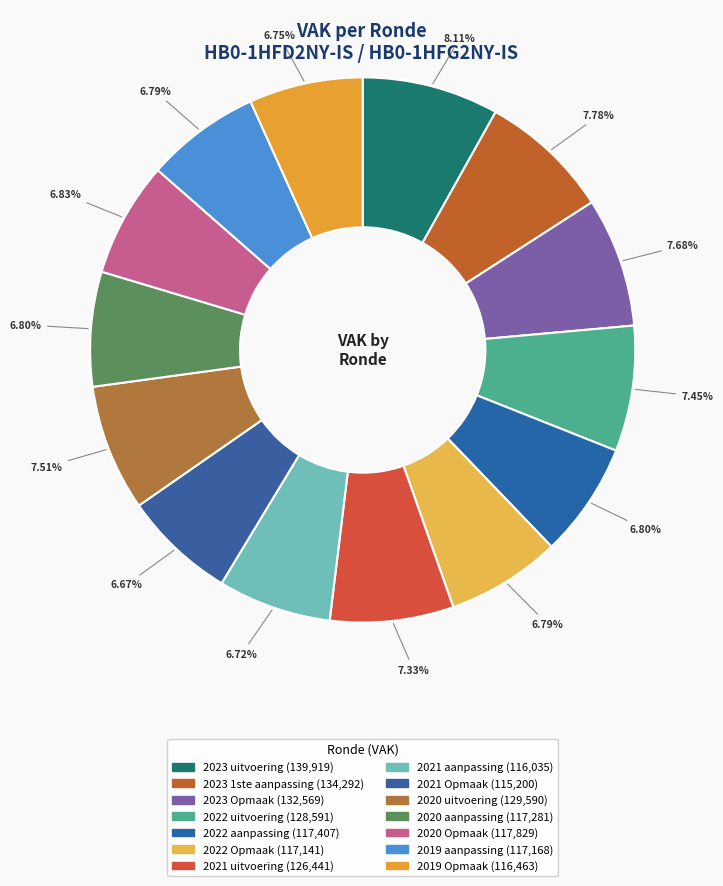

How many slices are in this pie chart?

14